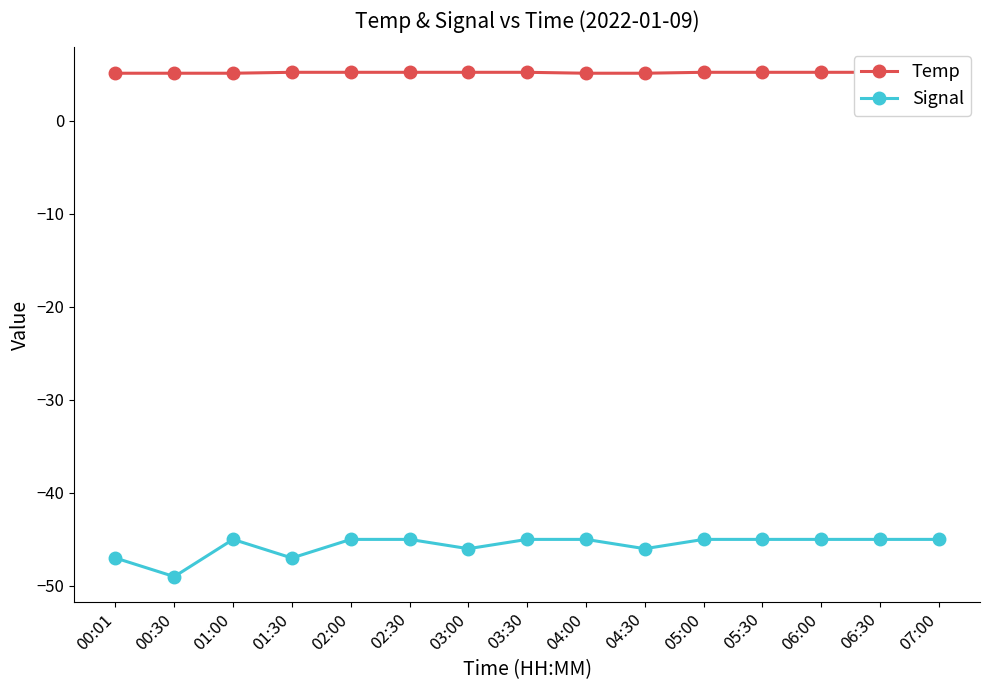

What is the sum of all Temp values?

77.5